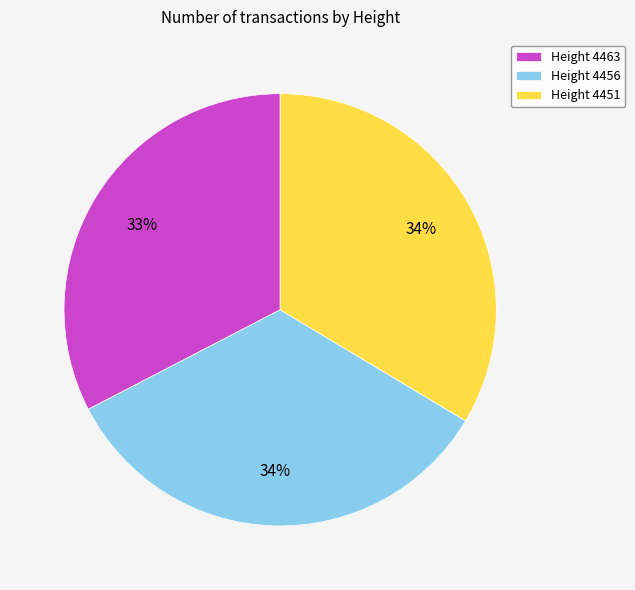

Which slice is the smallest?

Height 4463